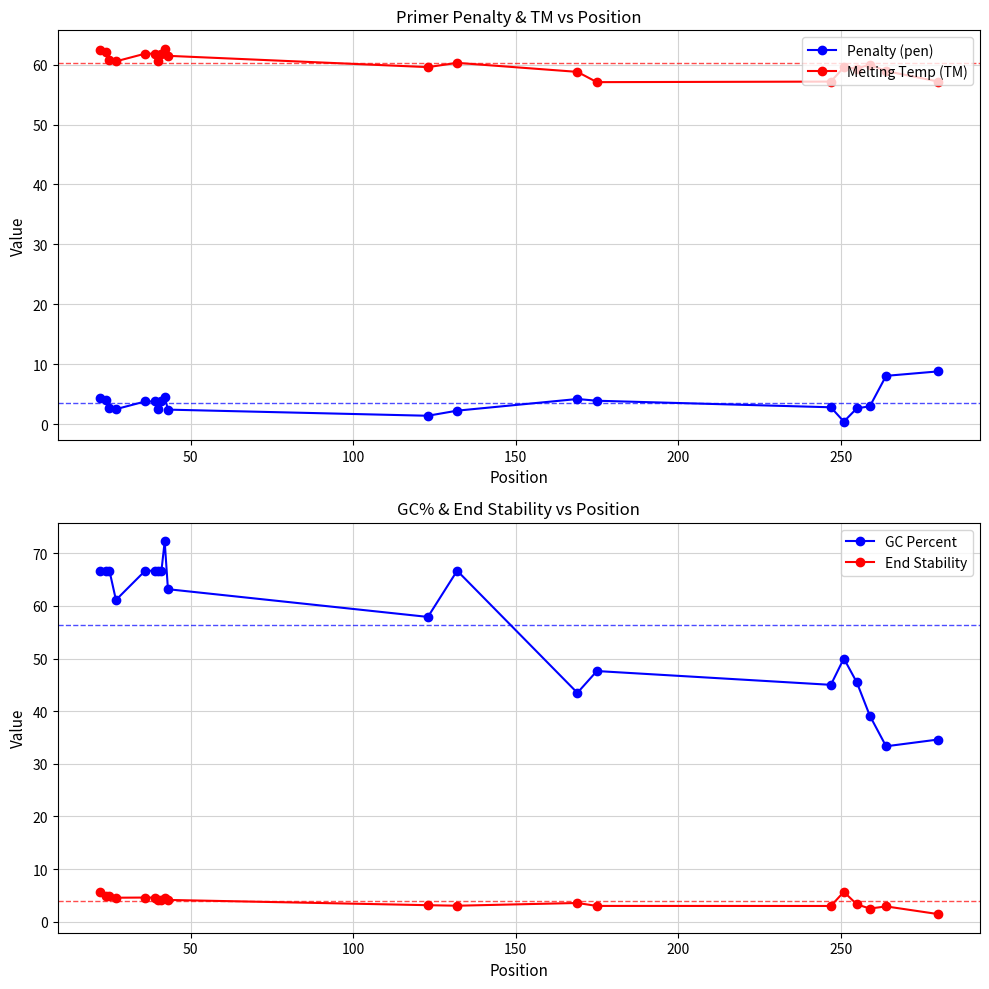

What is the value of the Penalty (pen) point at the 10th from the left?

2.5